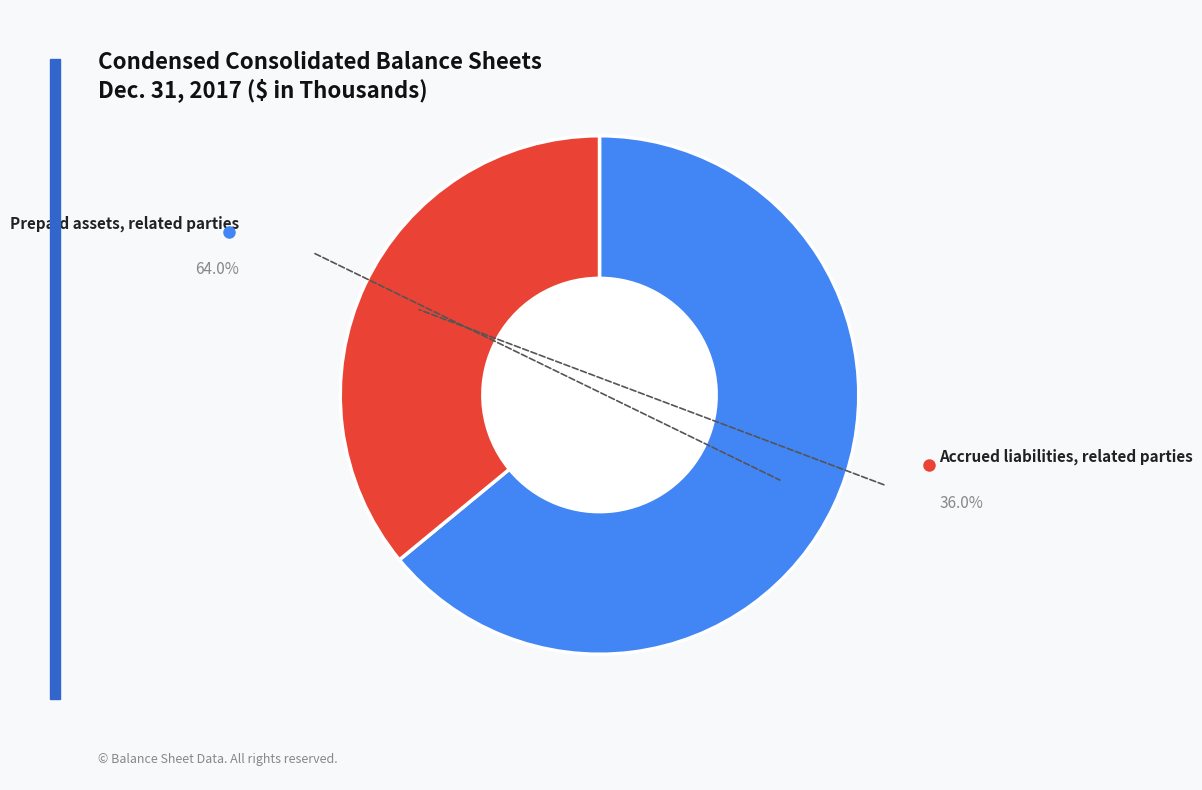

Is there any slice that represents more than half of the pie?

Yes